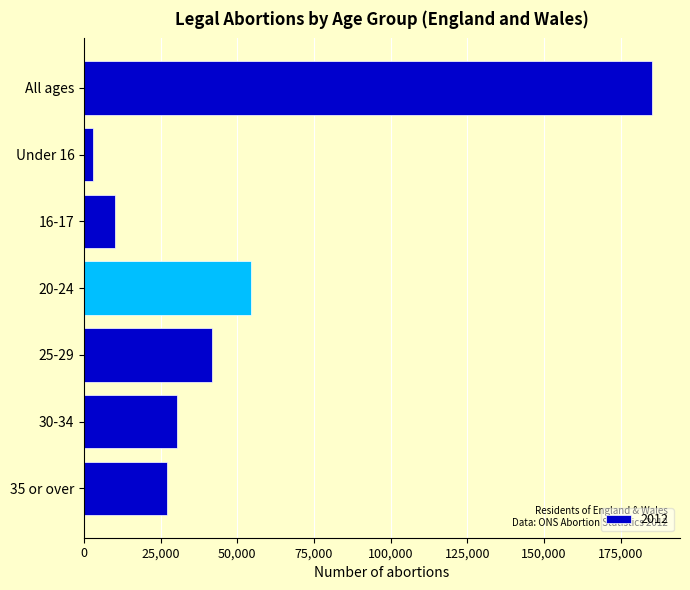

How many values are below 30353?

3